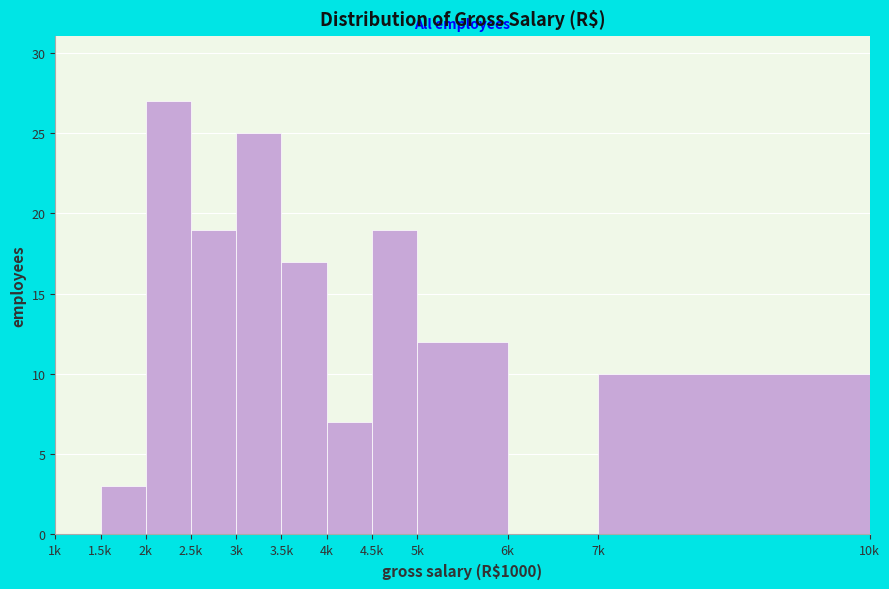

Reading right to left, transcribe all the data shown in this chart.

7k=10	6k=0	5k=12	4.5k=19	4k=7	3.5k=17	3k=25	2.5k=19	2k=27	1.5k=3	1k=0